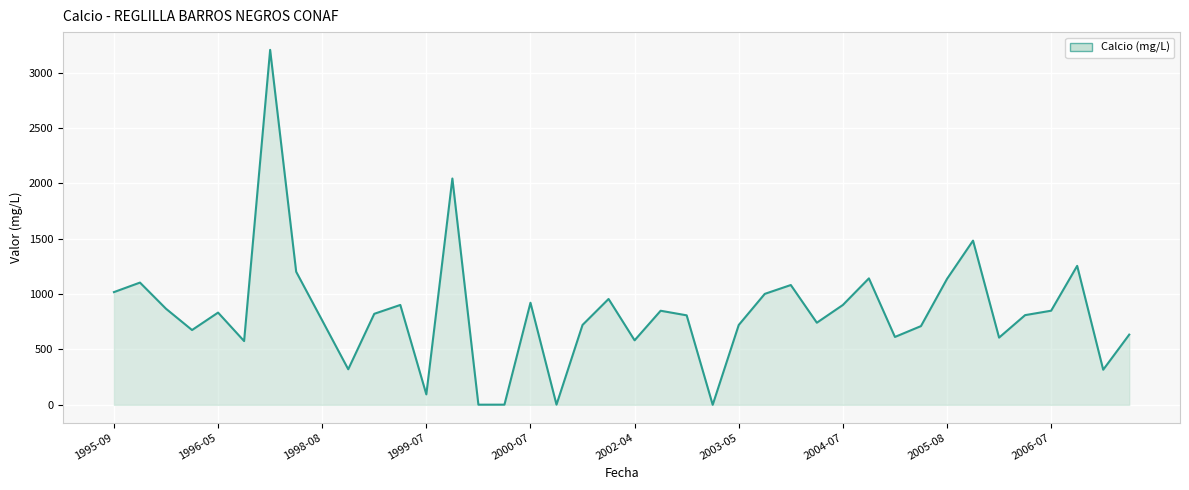

Does the chart display data point markers on the line(s)?

No